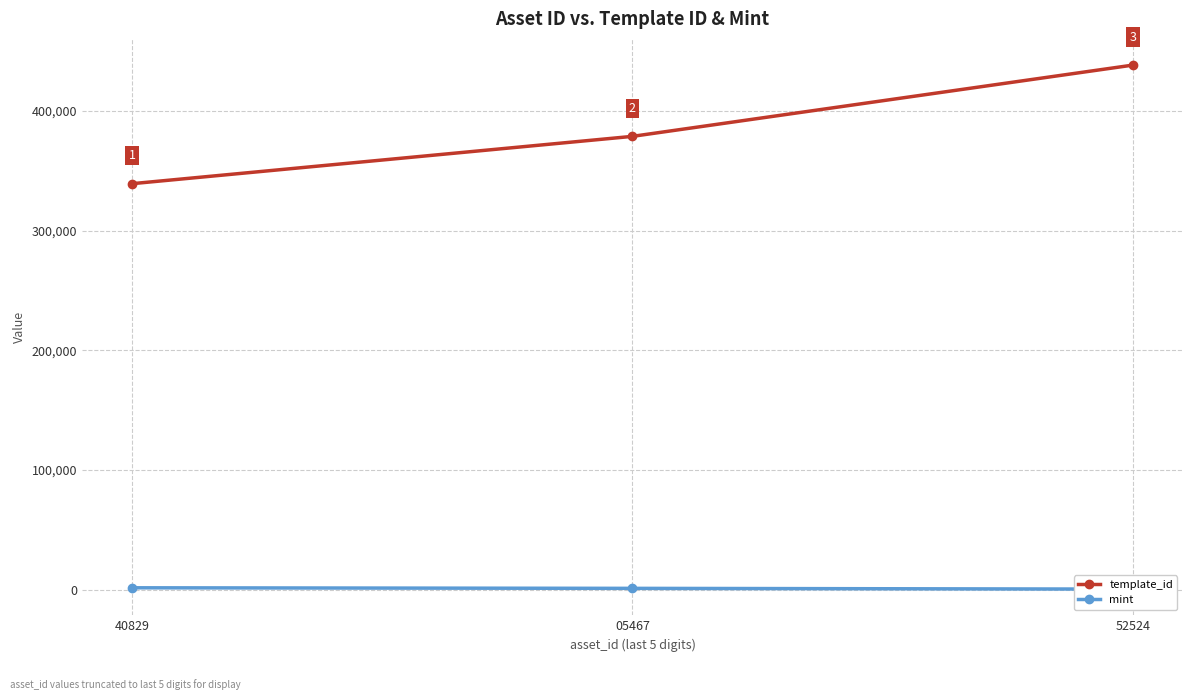

Where does the mint series first go above 976?

40829